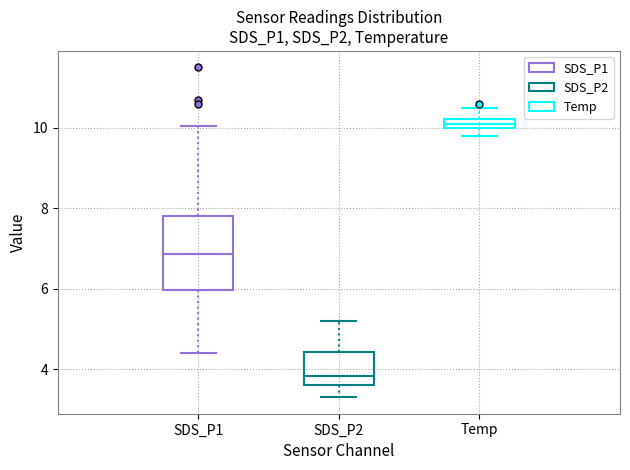

Where does the median line of the box for SDS_P1 sit on the y-axis? The values are not printed on the chart, so give them approximately, as read against the axis.

6.8